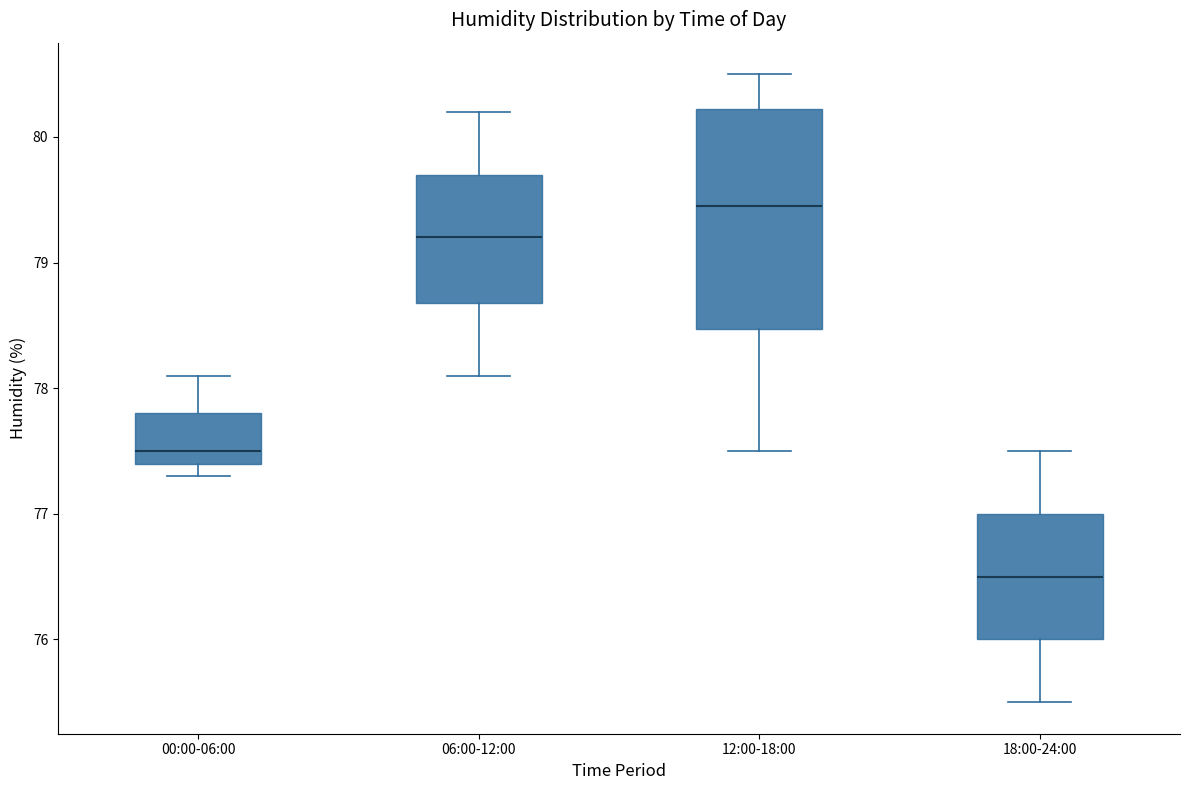

Reading left to right, read every box against the y-axis: the position of its median line, the range the box covers, and the ends of its whiskers. The values are not printed on the chart, so give them approximately, as read against the axis.

00:00-06:00: median 77.5, box 77.4 to 77.8, whiskers 77.3 to 78.1
06:00-12:00: median 79.2, box 78.7 to 79.7, whiskers 78.1 to 80.2
12:00-18:00: median 79.5, box 78.5 to 80.2, whiskers 77.5 to 80.5
18:00-24:00: median 76.5, box 76.0 to 77.0, whiskers 75.5 to 77.5